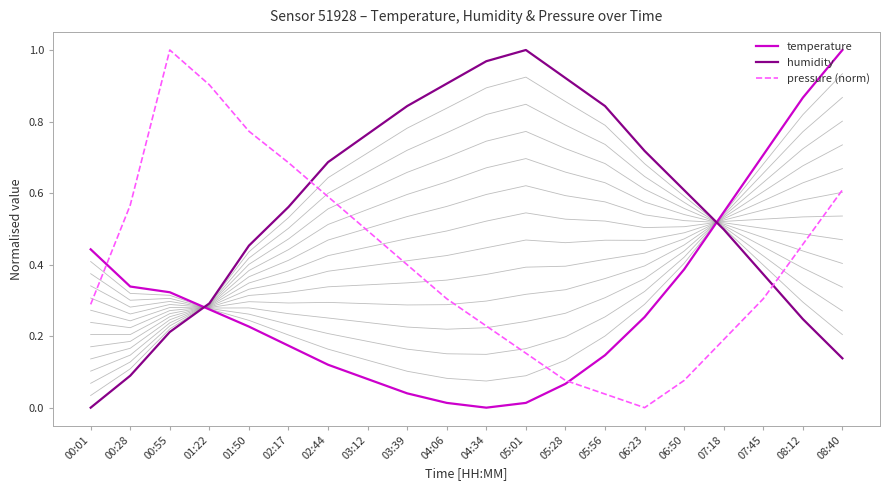

The temperature series shows 0.1 at 05:28. True or false?

True